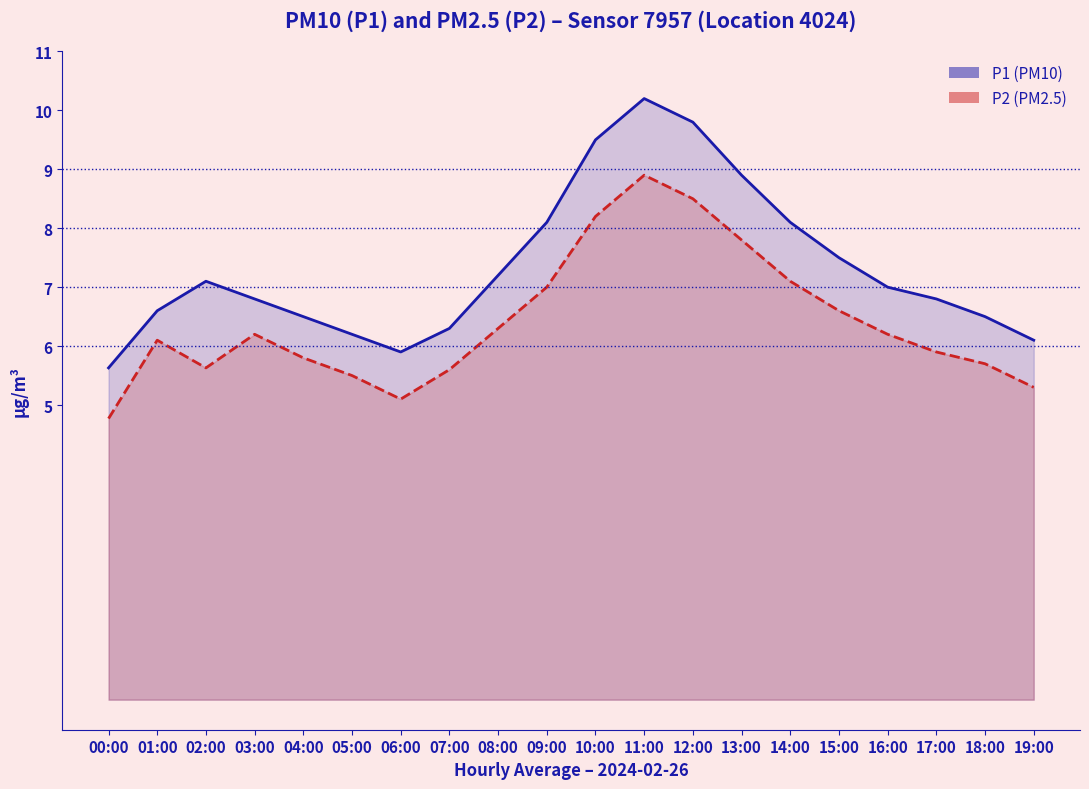

How many lines are shown in the chart?

2